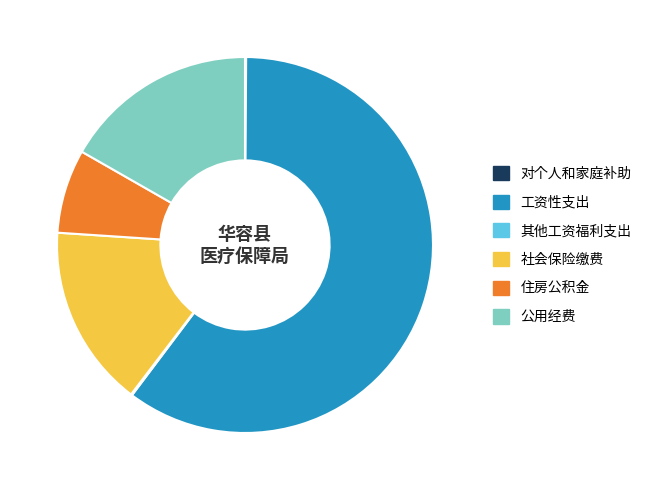

Which slice is the largest?

工资性支出